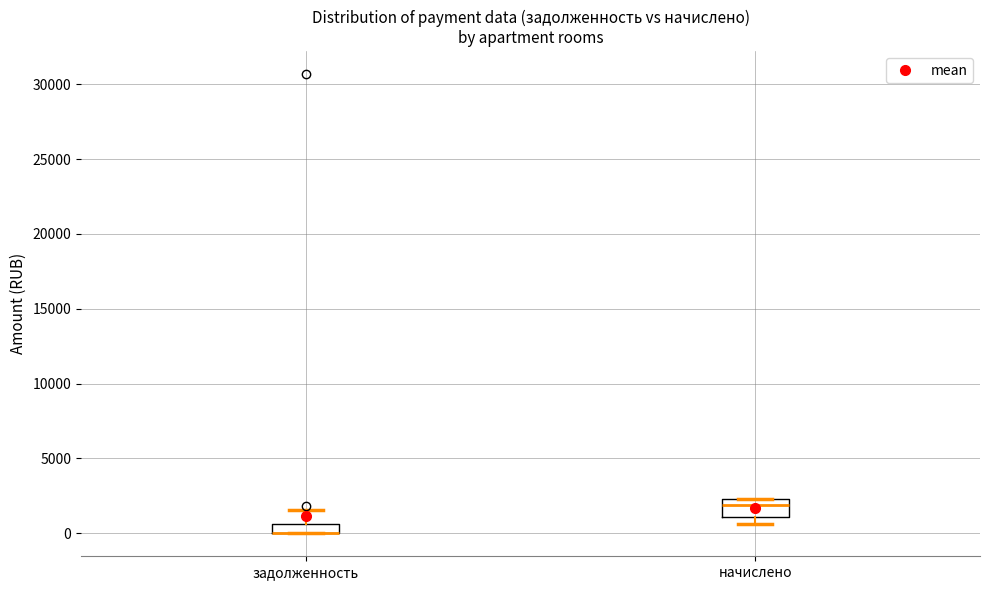

Which box is the tallest, from its lower edge to its upper edge?

начислено